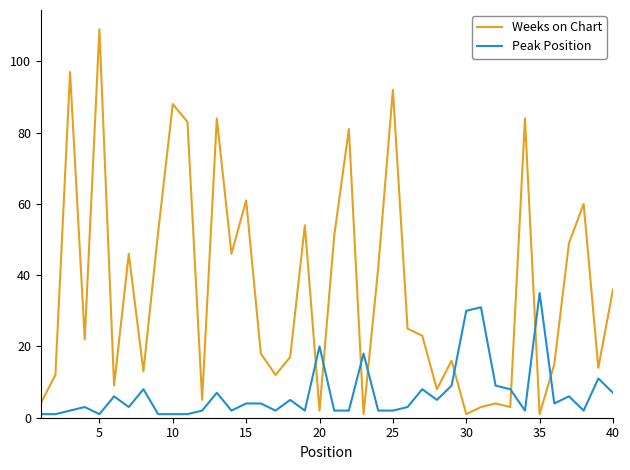

What is the difference between the maximum and minimum values in the Weeks on Chart series?

108